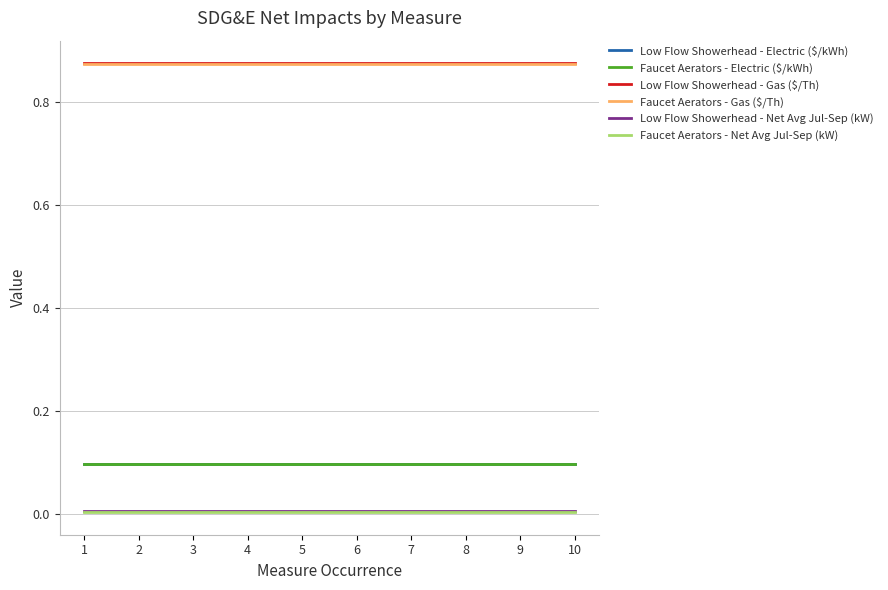

The Faucet Aerators - Net Avg Jul-Sep (kW) series shows 0.0 at 3. True or false?

True